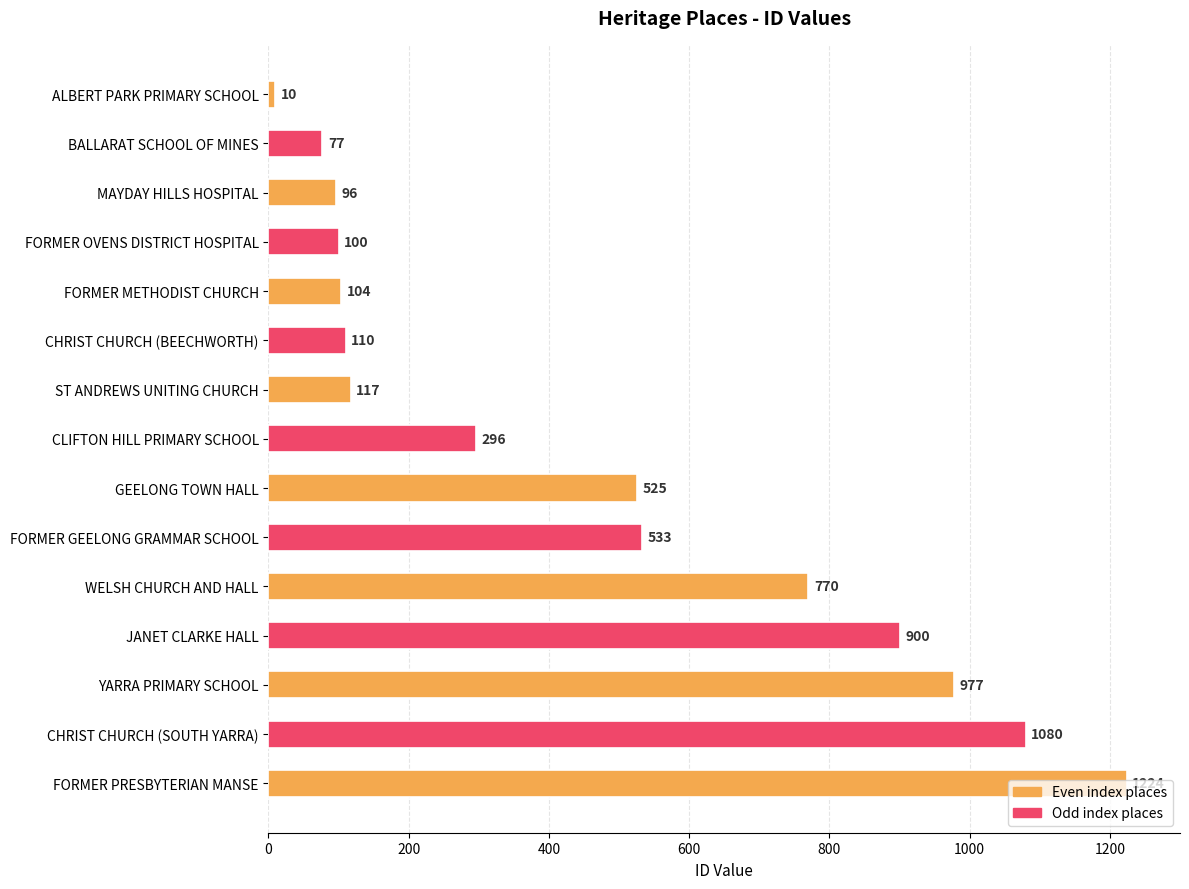

What is the change in value from MAYDAY HILLS HOSPITAL to CLIFTON HILL PRIMARY SCHOOL?

+200